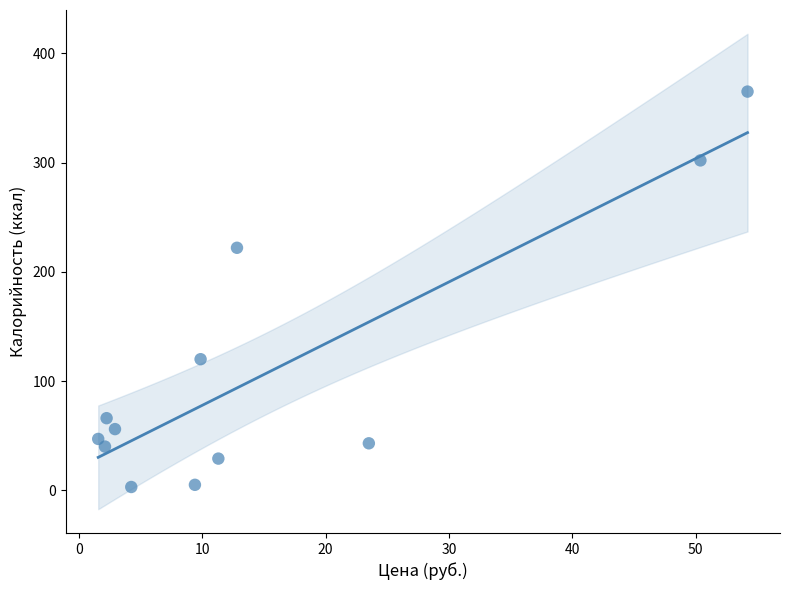

What Y value in the scatter plot is closest to 184?

222